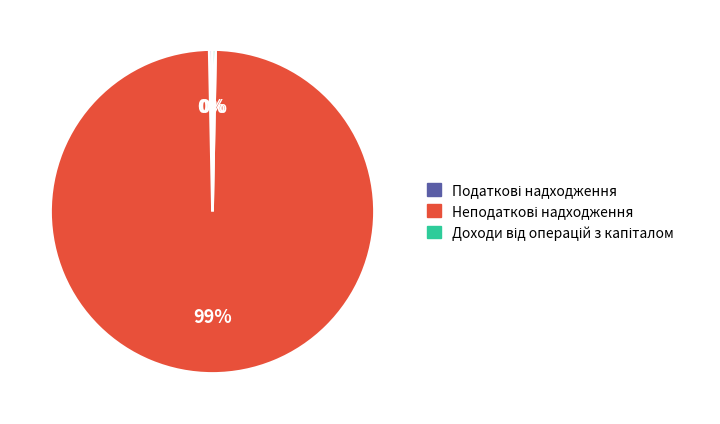

To the nearest percent, what is the average slice percentage?

33%